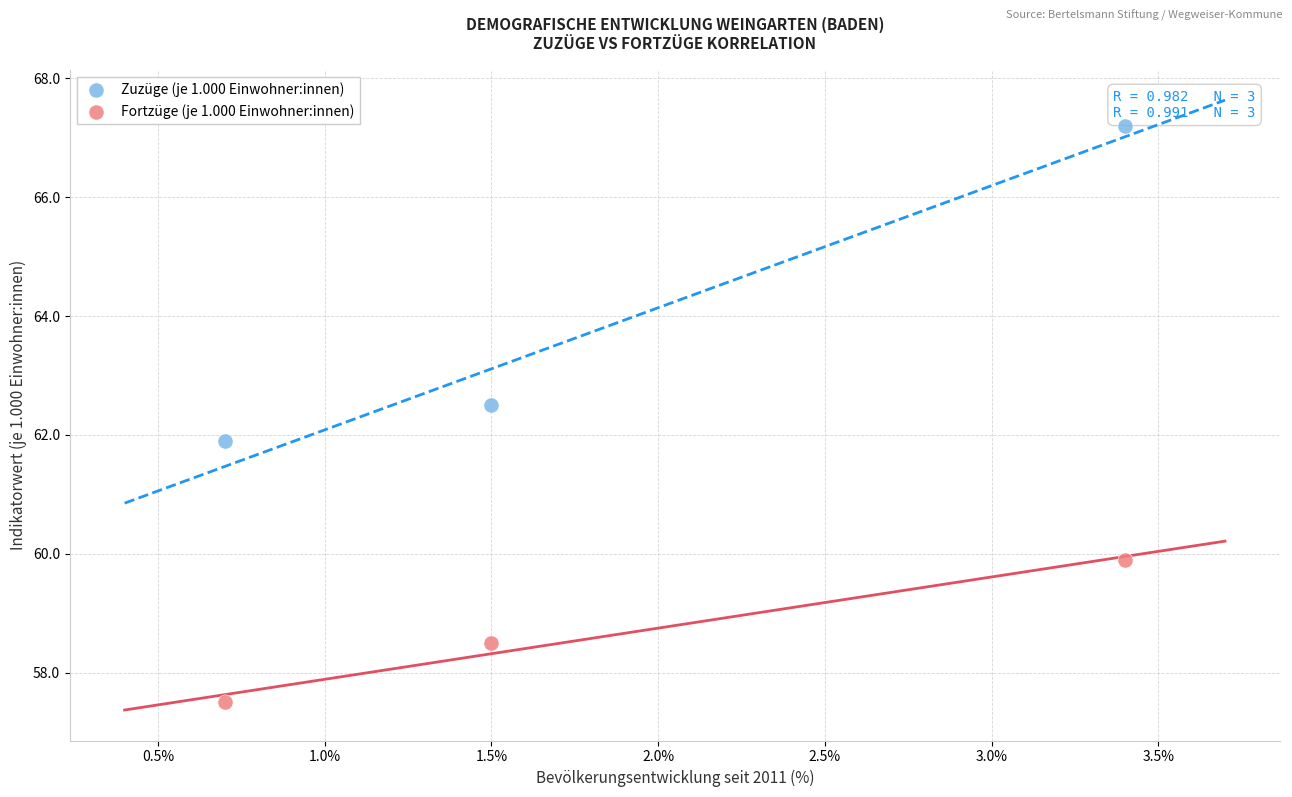

Which series reaches the maximum Y coordinate?

Zuzüge (je 1.000 Einwohner:innen)